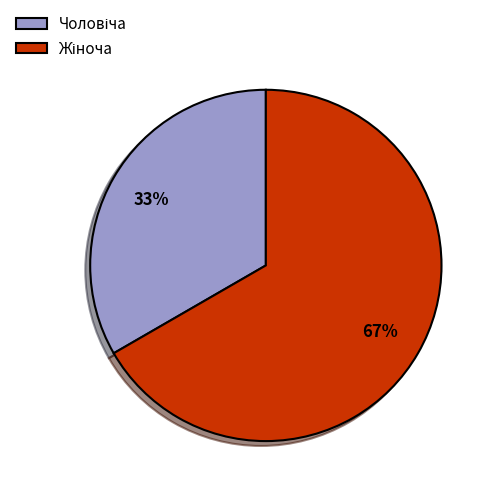

To the nearest percent, what is the average slice percentage?

50%